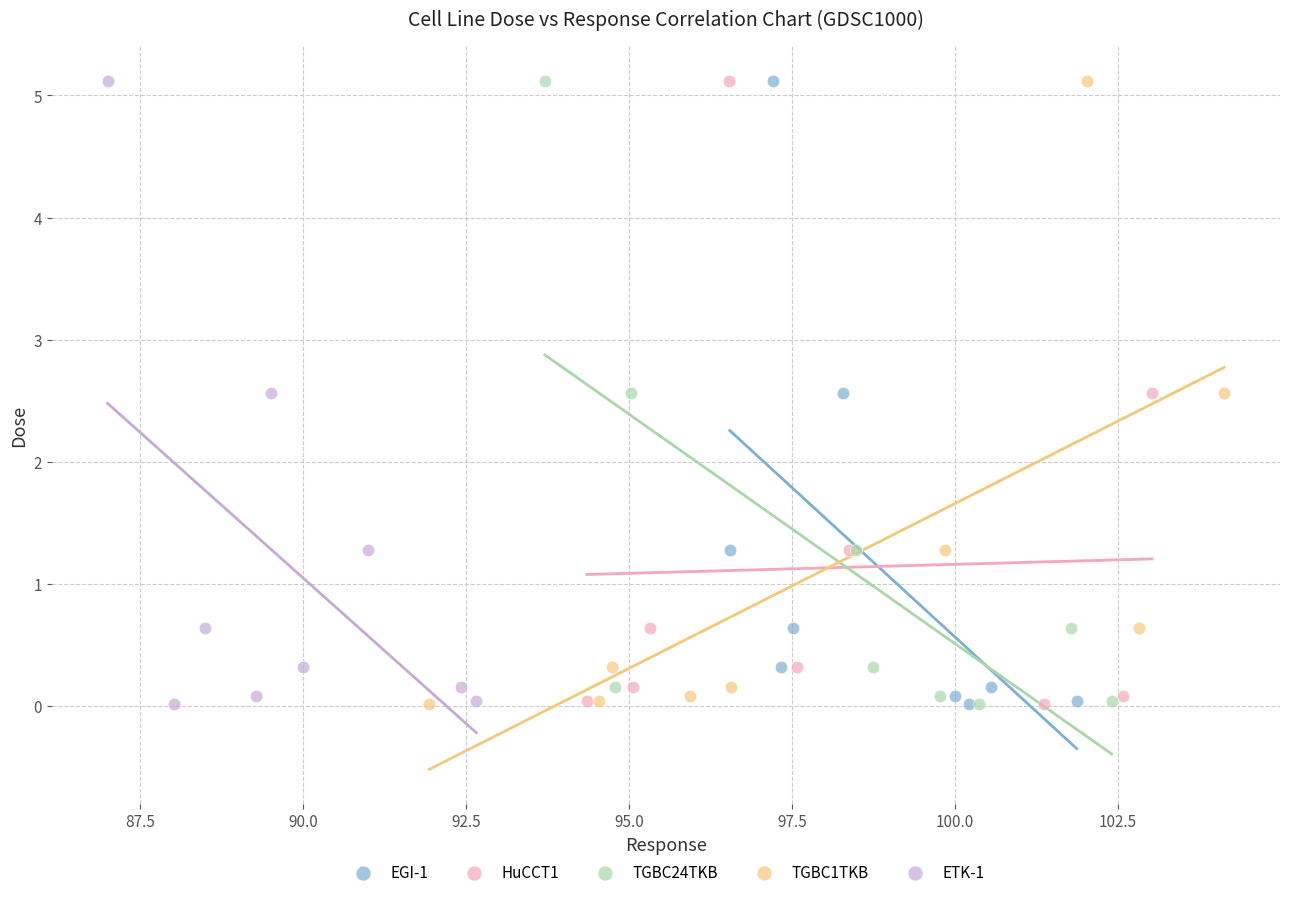

What are all the series names shown in the legend?

EGI-1, HuCCT1, TGBC24TKB, TGBC1TKB, ETK-1